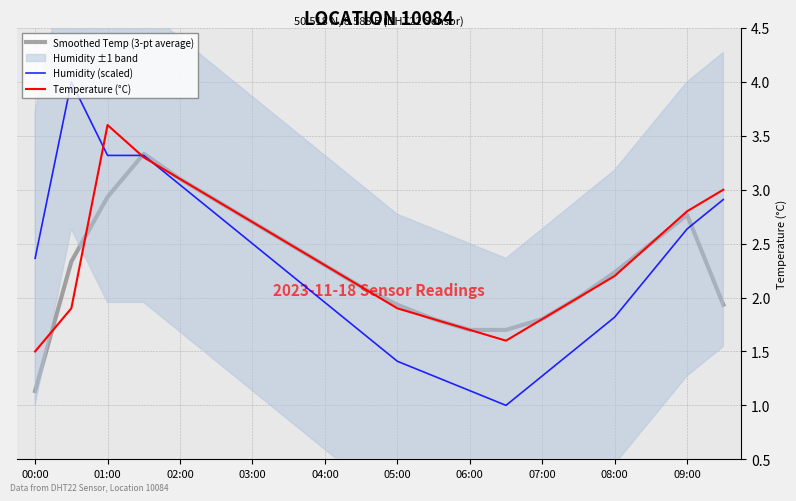

What is the highest value of the Humidity (scaled) series?

4.0